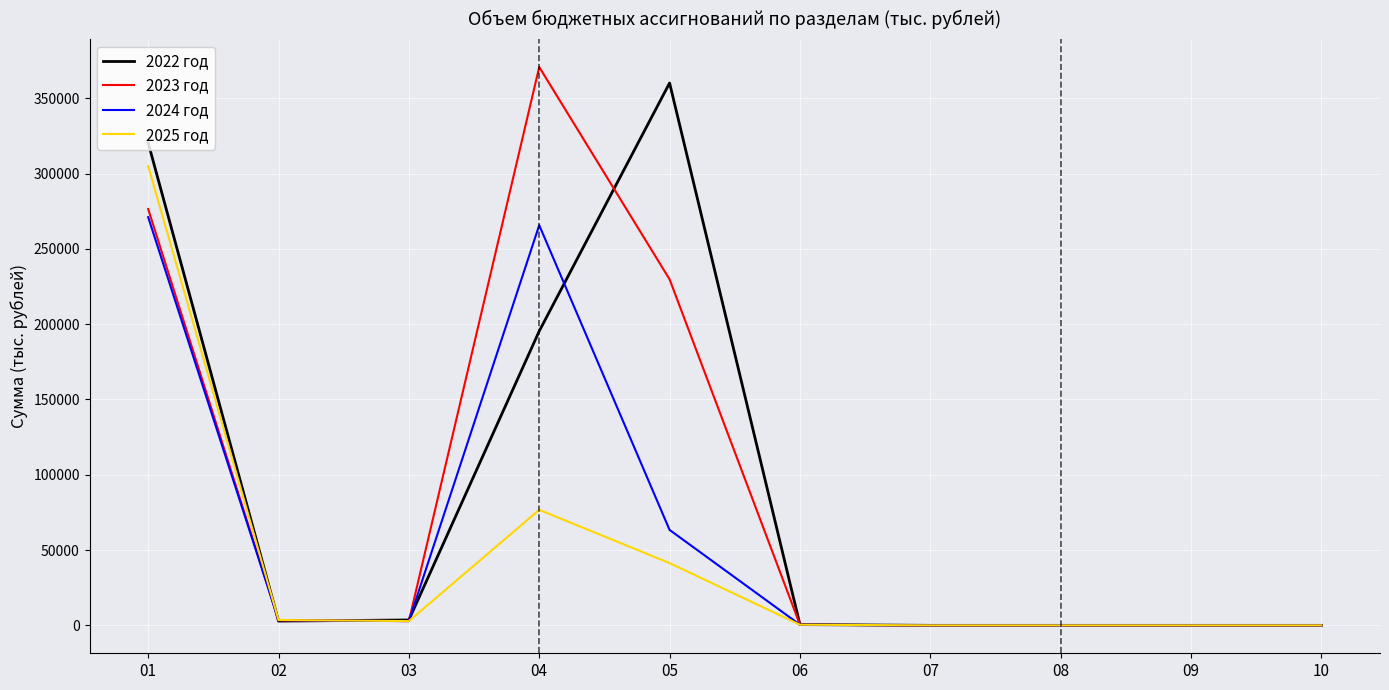

Is the value of 2022 год at 08 greater than the value of 2024 год at 04?

No